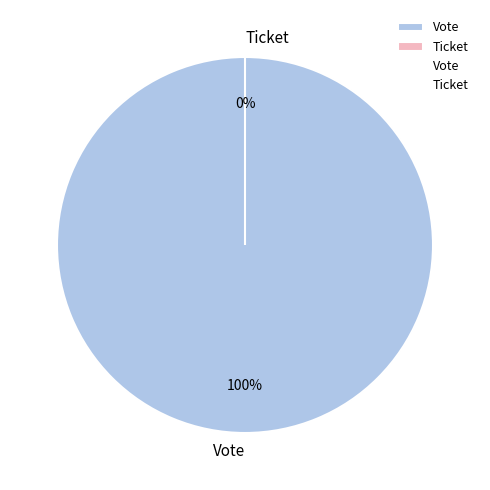

To the nearest percent, what is the difference between the largest and smallest slice percentages?

100%